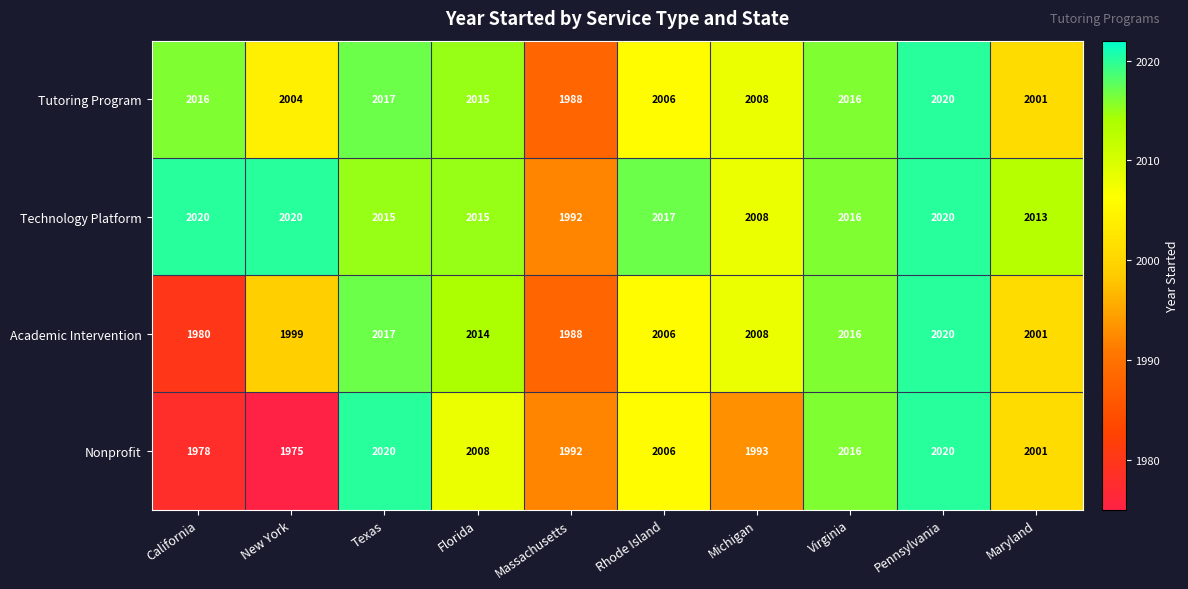

Between Texas and Pennsylvania, which series saw the biggest shift?

Technology Platform